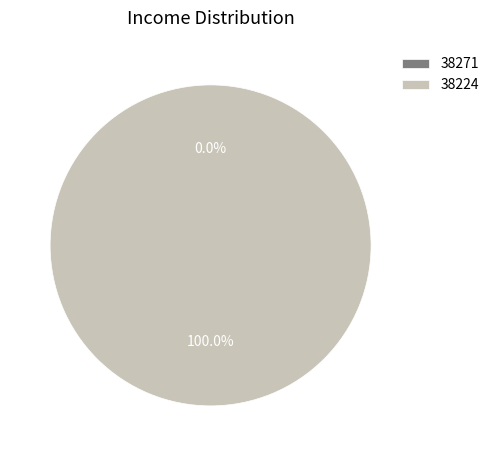

To the nearest percent, what is the average slice percentage?

50%